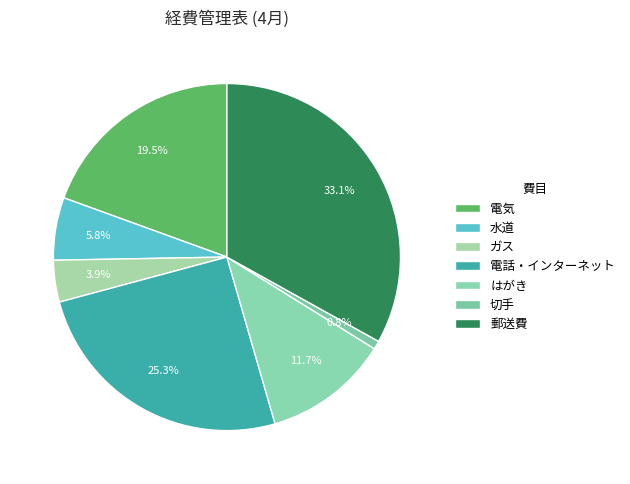

How many slices are in this pie chart?

7